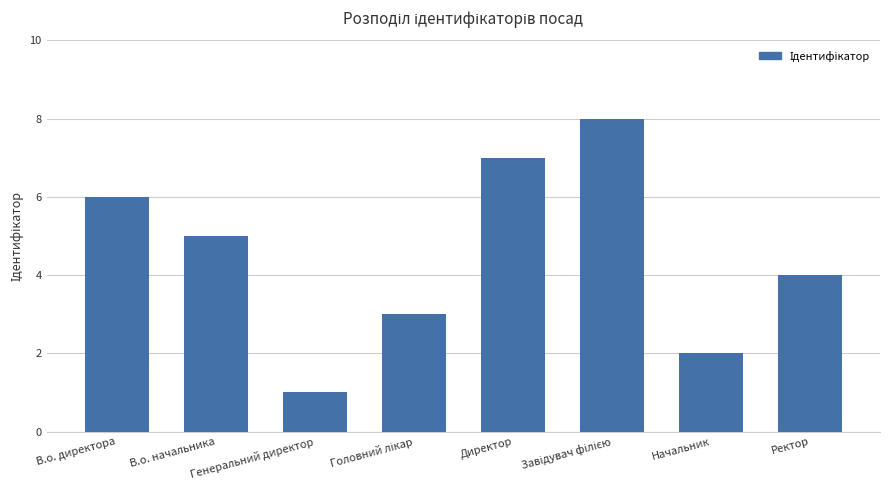

What is the maximum value shown in the chart?

8